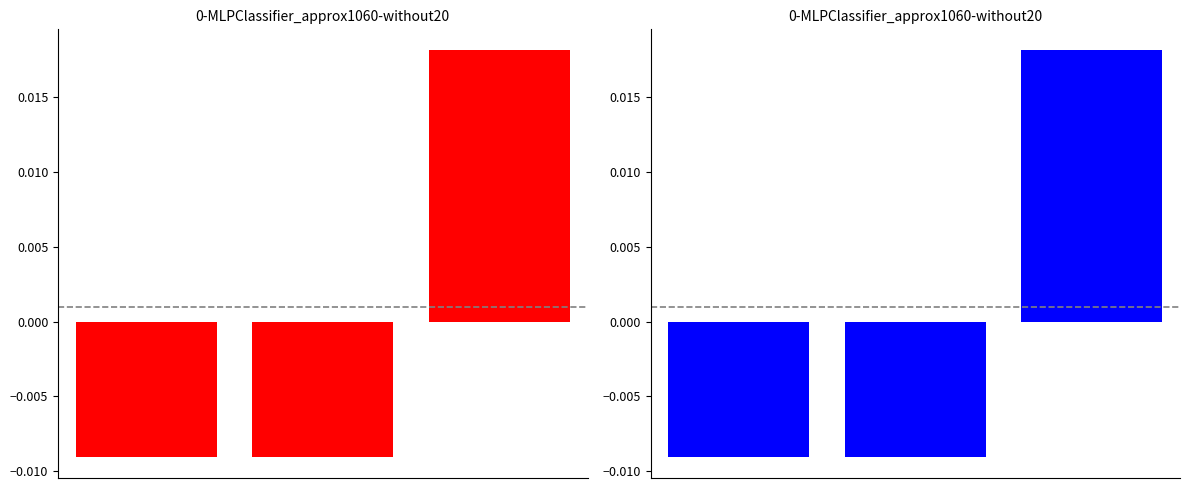

Does the chart contain any negative values?

Yes